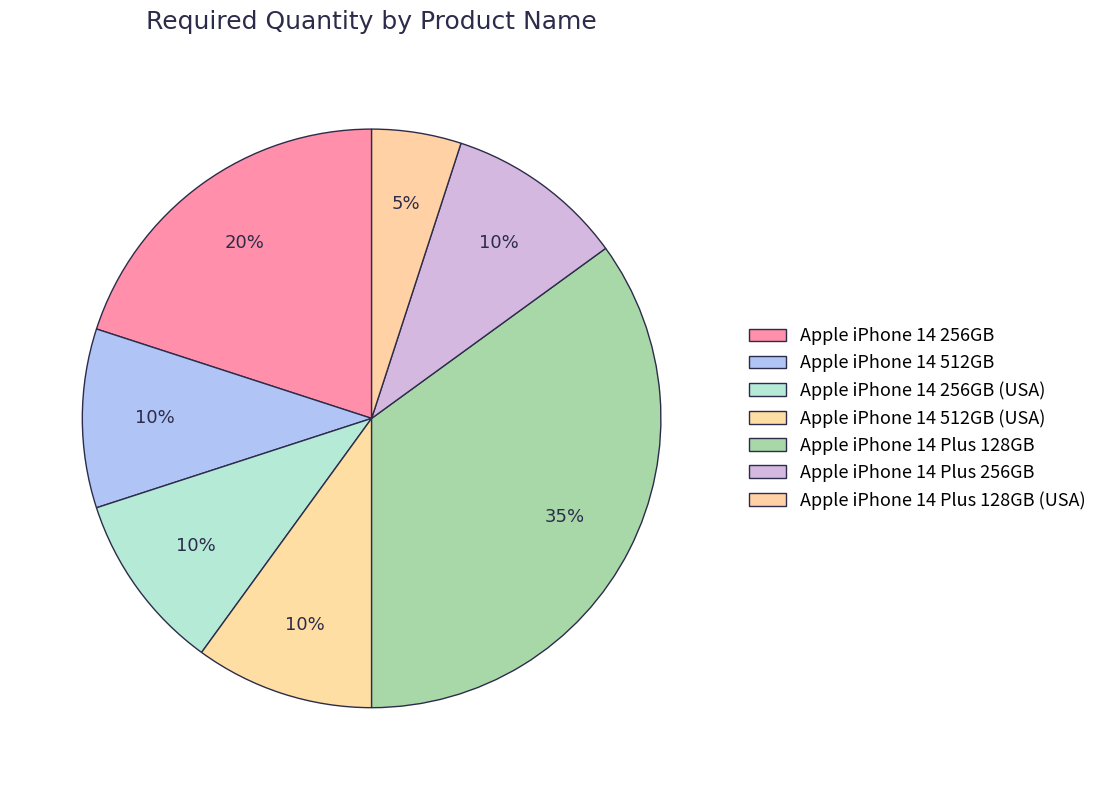

To the nearest percent, what is the average slice percentage?

14%